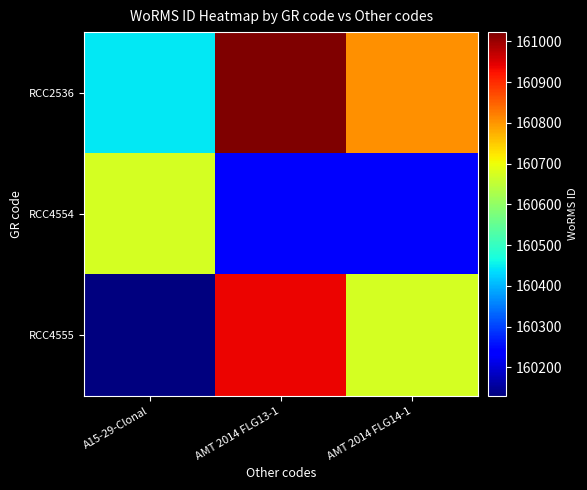

How many series are shown in this chart?

3